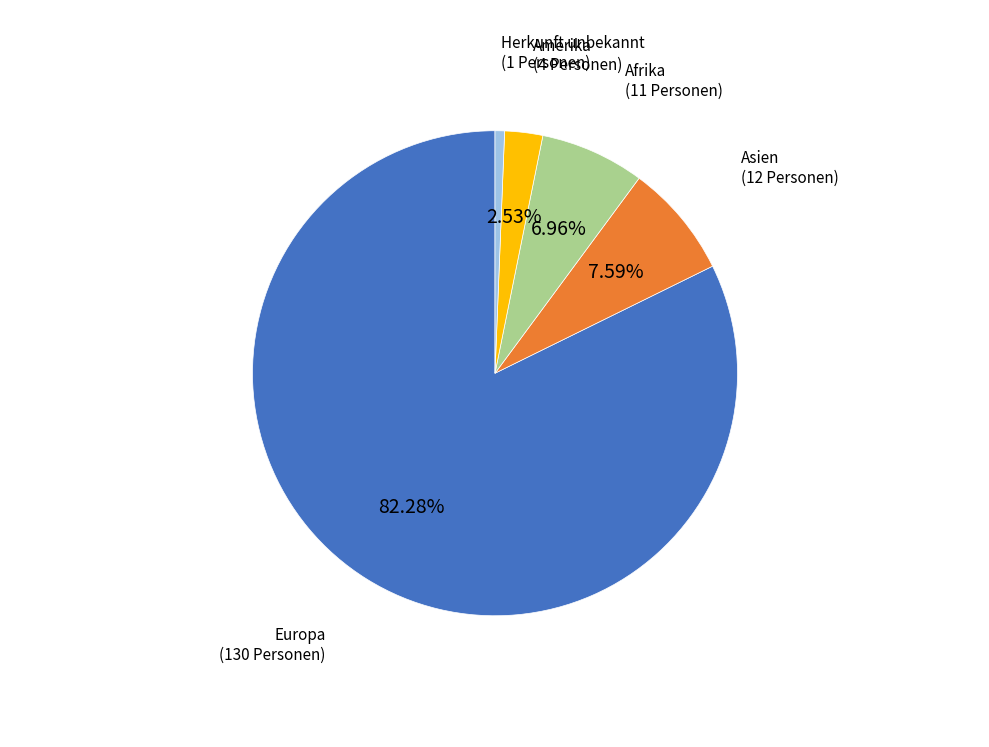

Is there a majority slice in this chart?

Yes